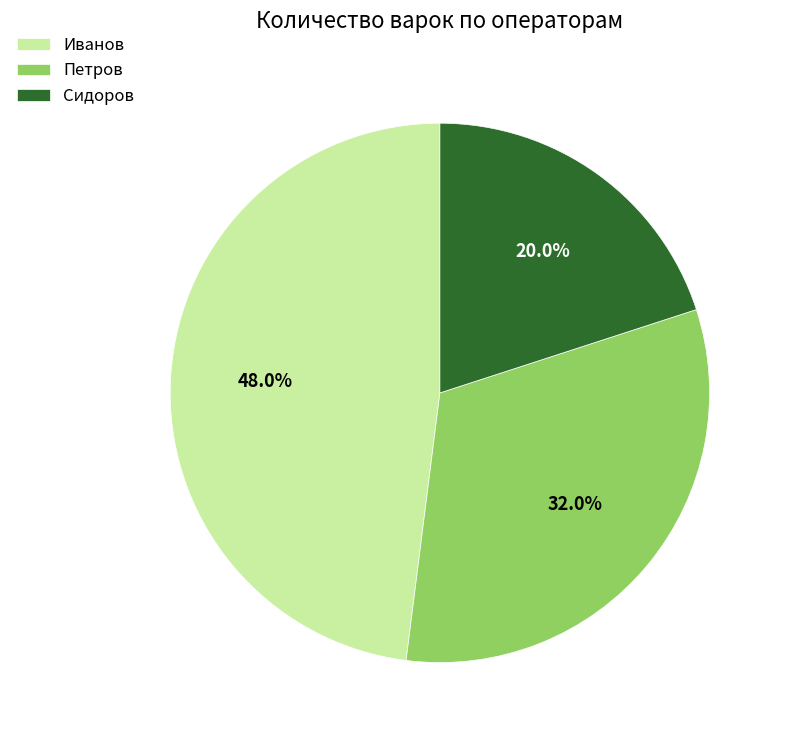

Which has a higher value, Иванов or Петров?

Иванов